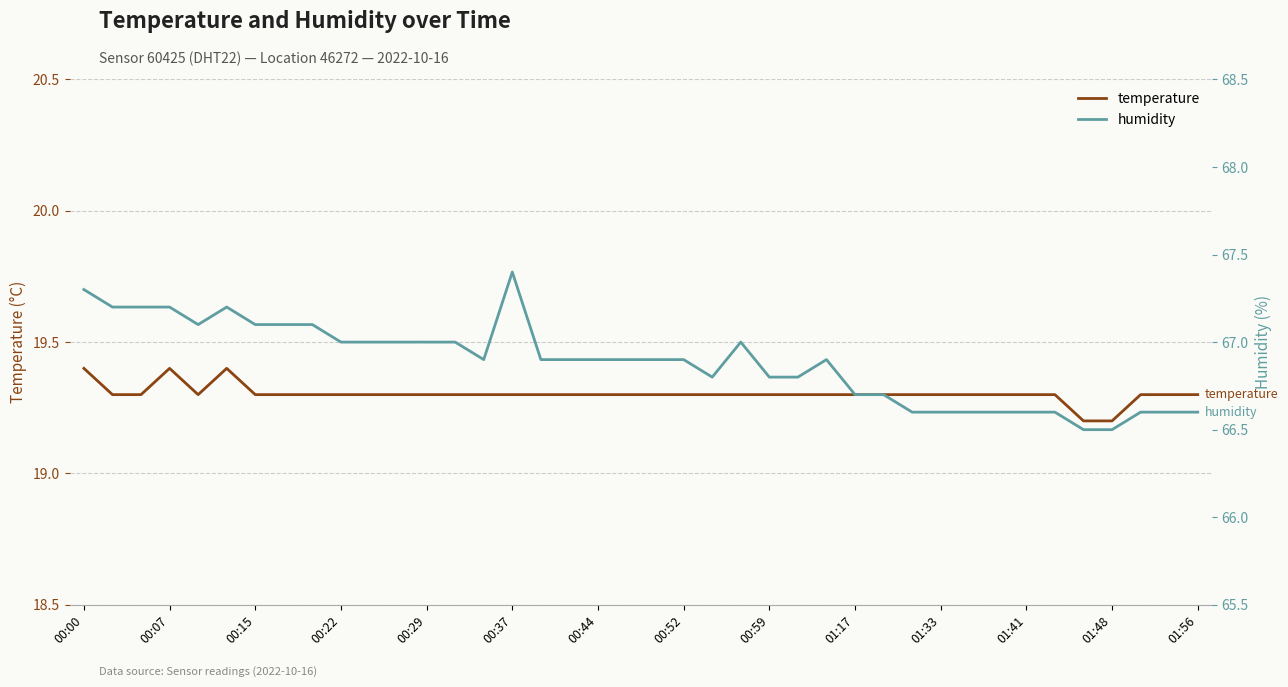

True or false: temperature and humidity cross at least once.

False